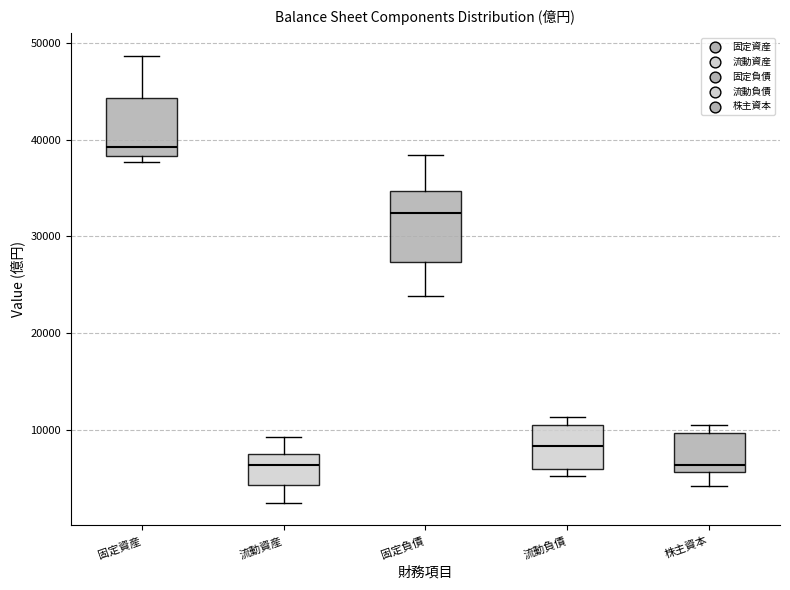

Where does the median line of the box for 固定負債 sit on the y-axis? The values are not printed on the chart, so give them approximately, as read against the axis.

32000